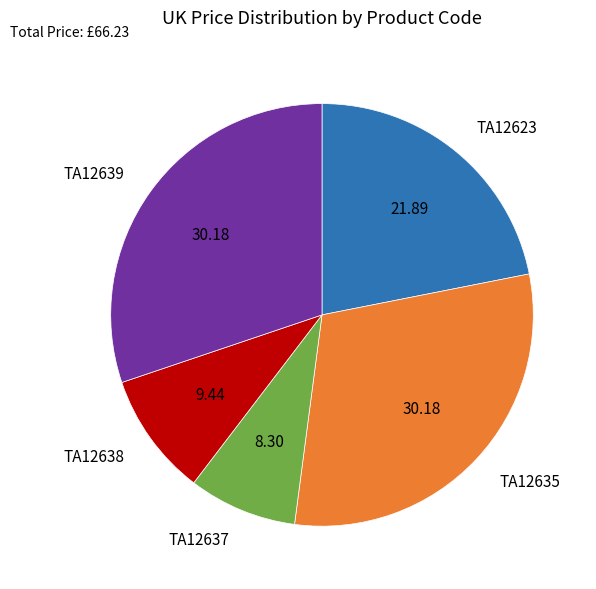

Which slice is the smallest?

TA12637